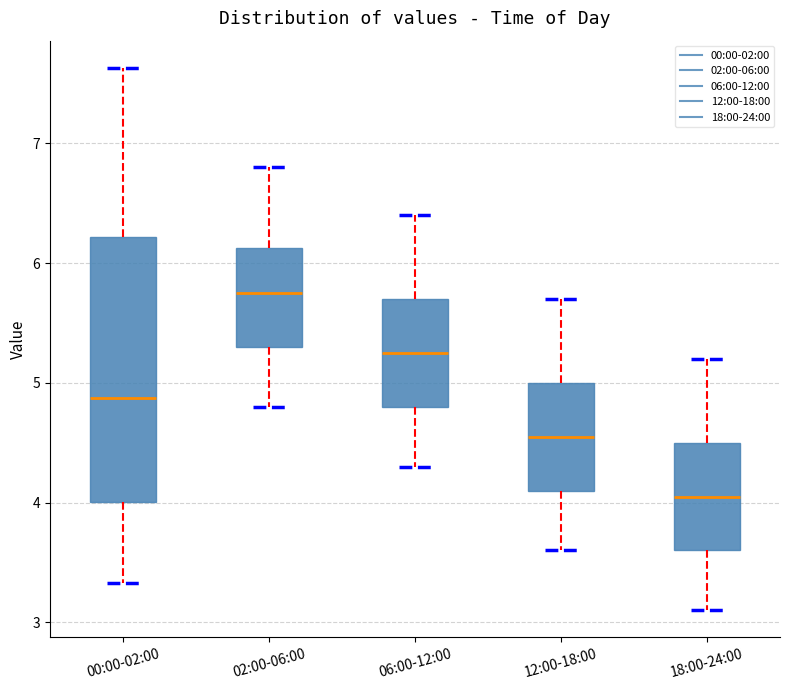

Where is the upper edge of the box for 00:00-02:00 on the y-axis? The values are not printed on the chart, so give them approximately, as read against the axis.

6.2